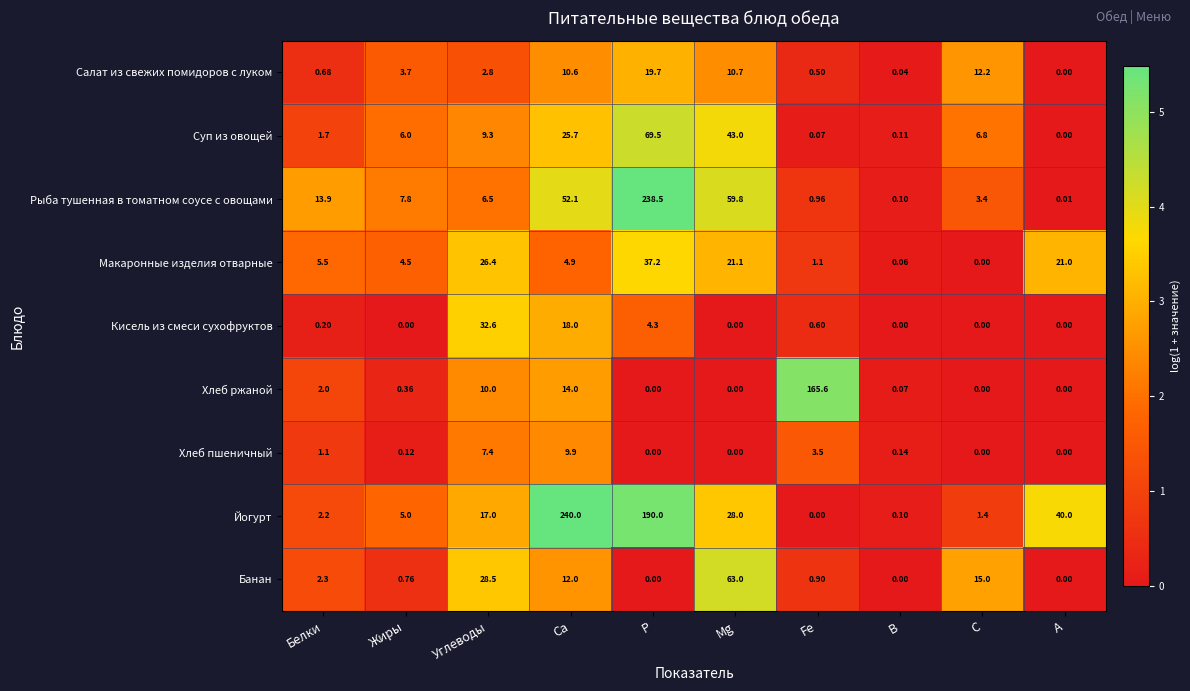

How many data points does each series have?

10